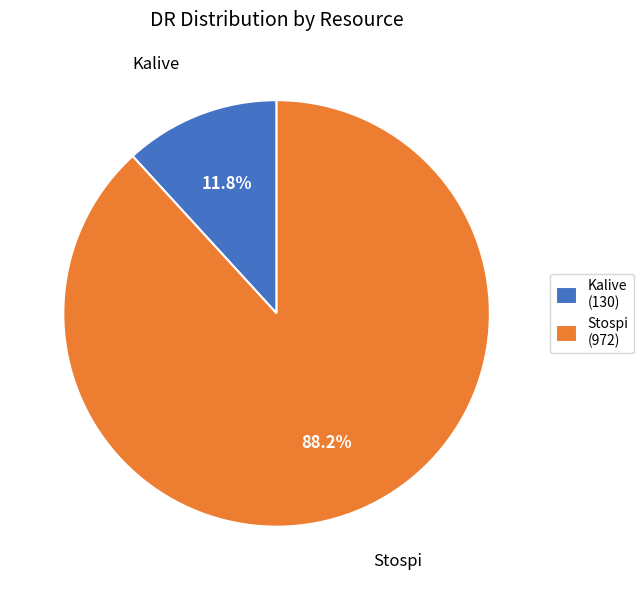

Count the number of slices in the pie.

2